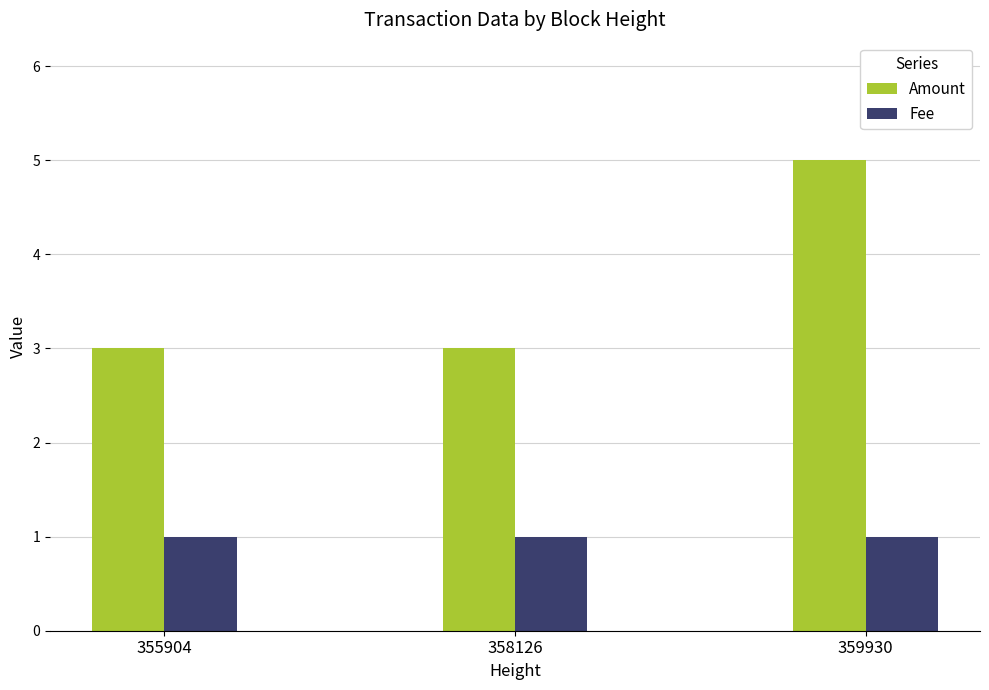

What is the average value of the Fee series?

1